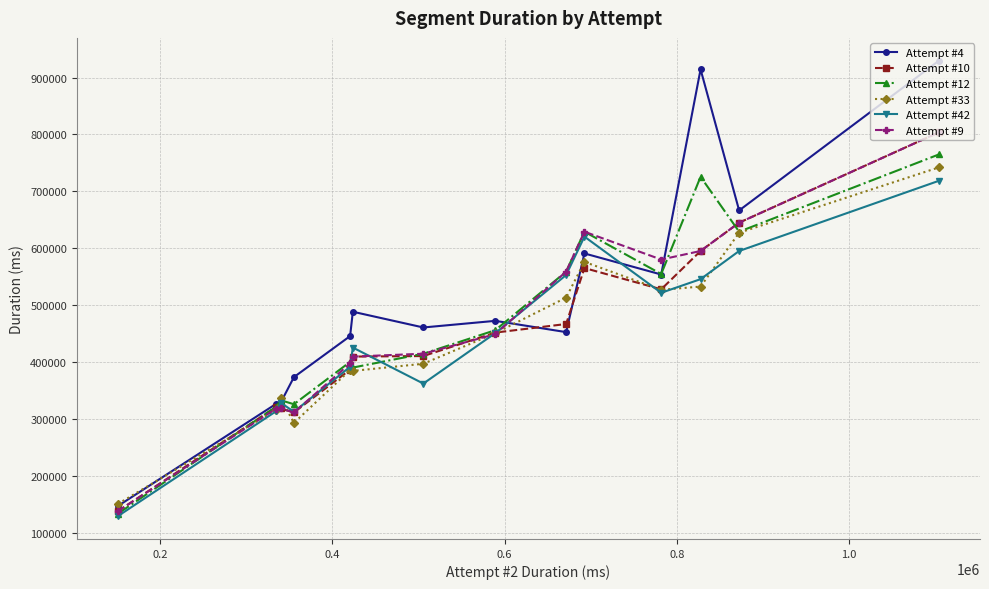

Which series has the largest total across all categories?

Attempt #4